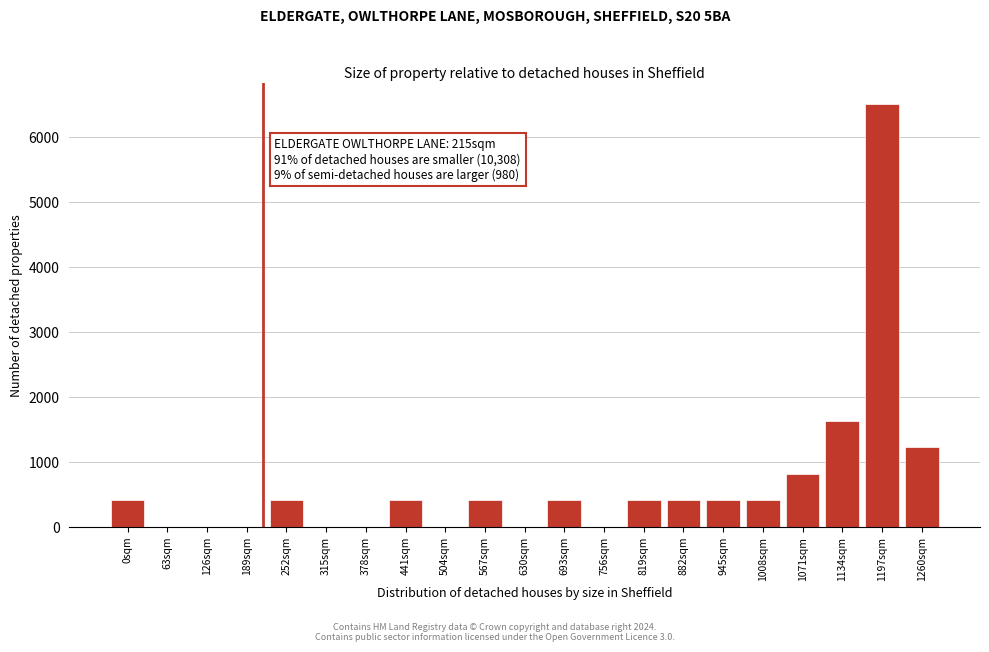

Reading right to left, list all the values displayed in this chart.

1260sqm=1218	1197sqm=6500	1134sqm=1625	1071sqm=812	1008sqm=406	945sqm=406	882sqm=406	819sqm=406	756sqm=0	693sqm=406	630sqm=0	567sqm=406	504sqm=0	441sqm=406	378sqm=0	315sqm=0	252sqm=406	189sqm=0	126sqm=0	63sqm=0	0sqm=406